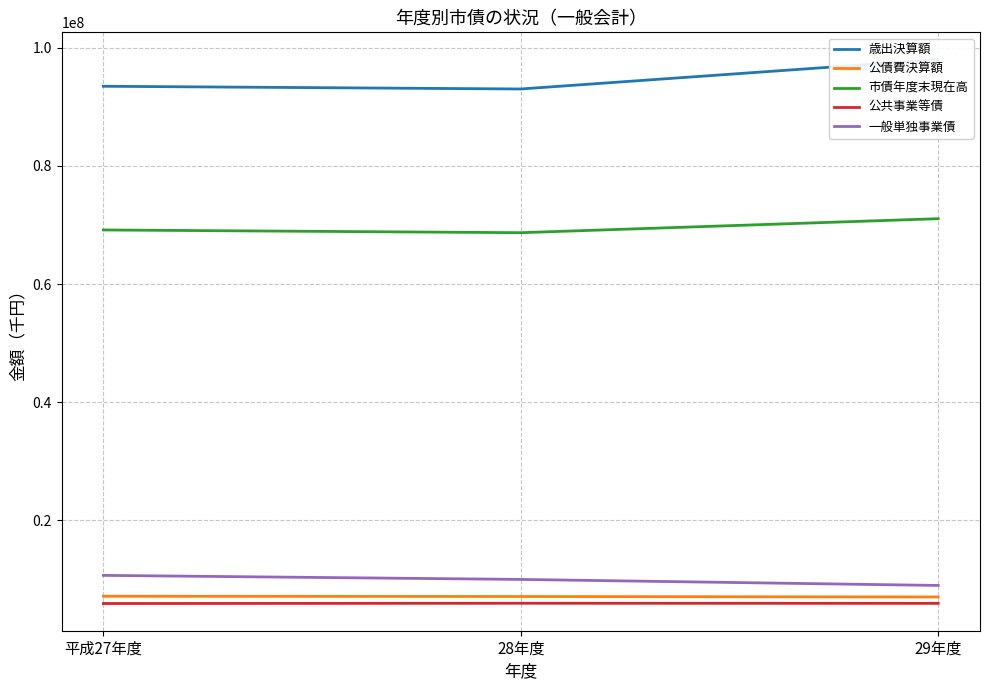

Reading right to left, list all the values displayed in this chart.

歳出決算額: 97984805	93002458	93461635
公債費決算額: 7058391	7138824	7184319
市債年度末現在高: 71059135	68689178	69151461
公共事業等債: 5978670	5994542	5951103
一般単独事業債: 9008673	10027823	10714107